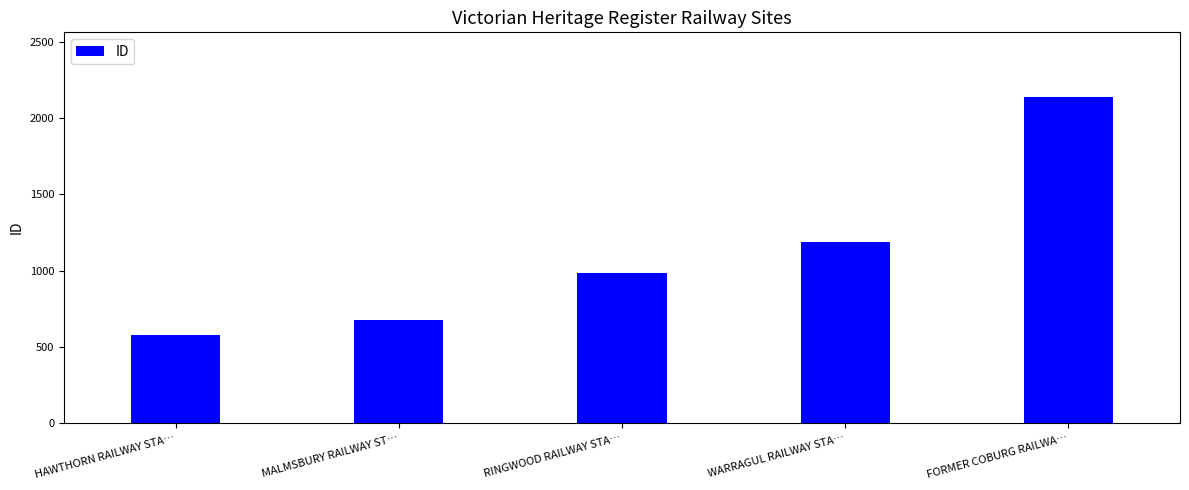

The value at RINGWOOD RAILWAY STATION is 1765. True or false?

False